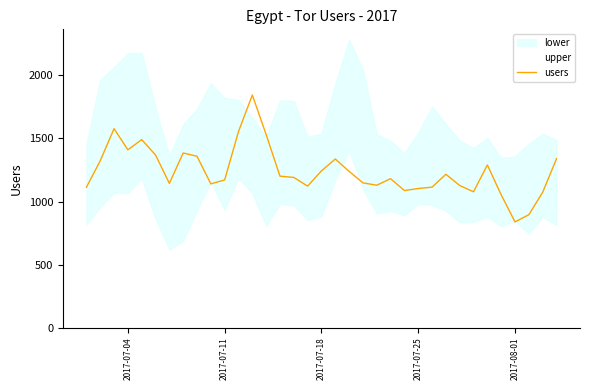

Does the chart have visible grid lines?

No